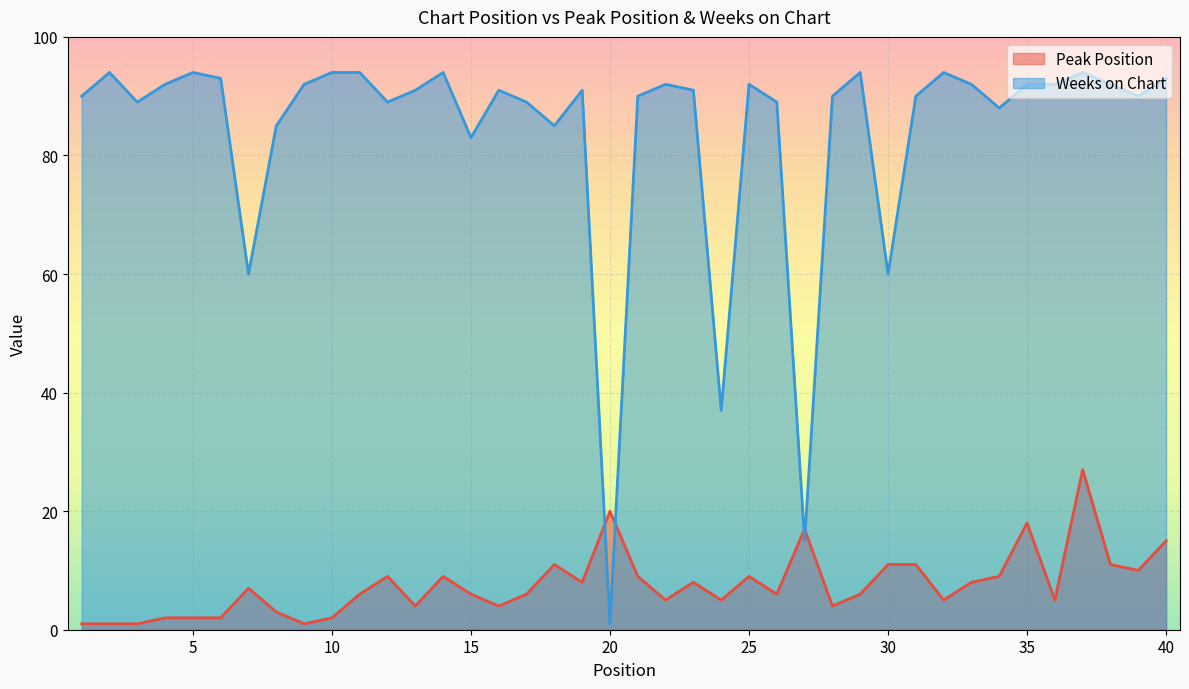

At 14, list the series in order from largest to smallest.

Weeks on Chart, Peak Position